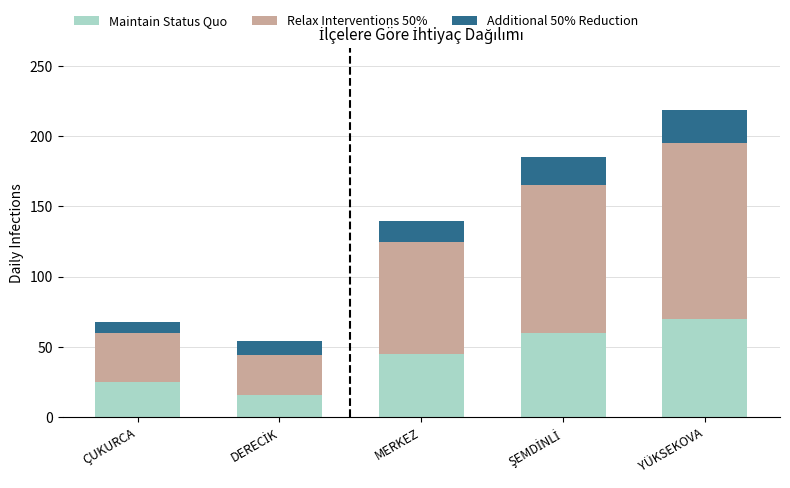

What is the total value across all series at YÜKSEKOVA?

219